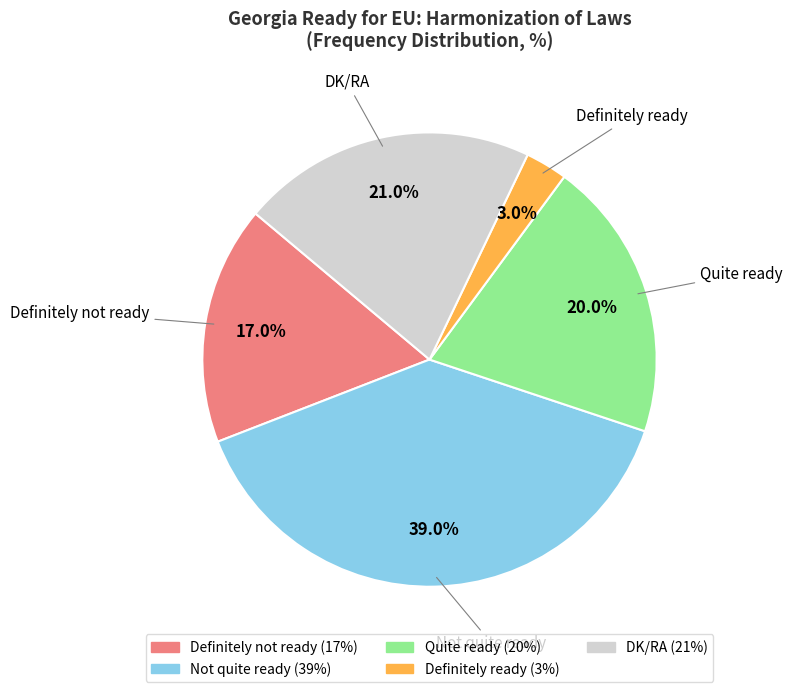

What percentage is the DK/RA slice, to the nearest percent?

21%